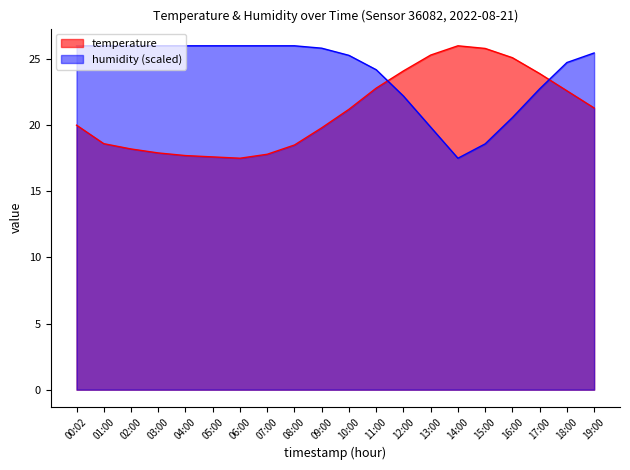

What is the sum of the temperature values at 03:00 and 11:00?

40.7